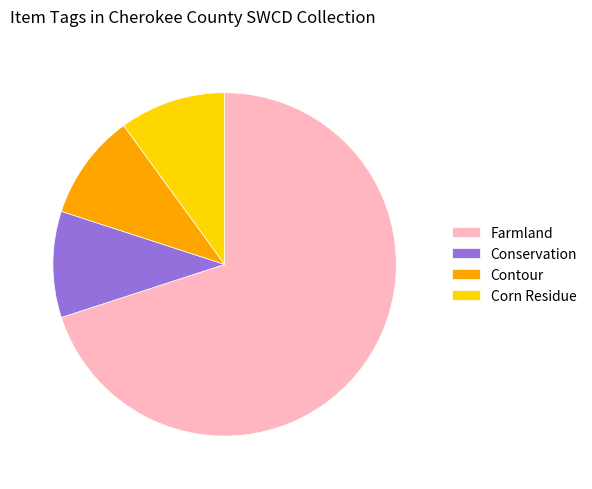

What is the largest slice in the pie chart?

Farmland